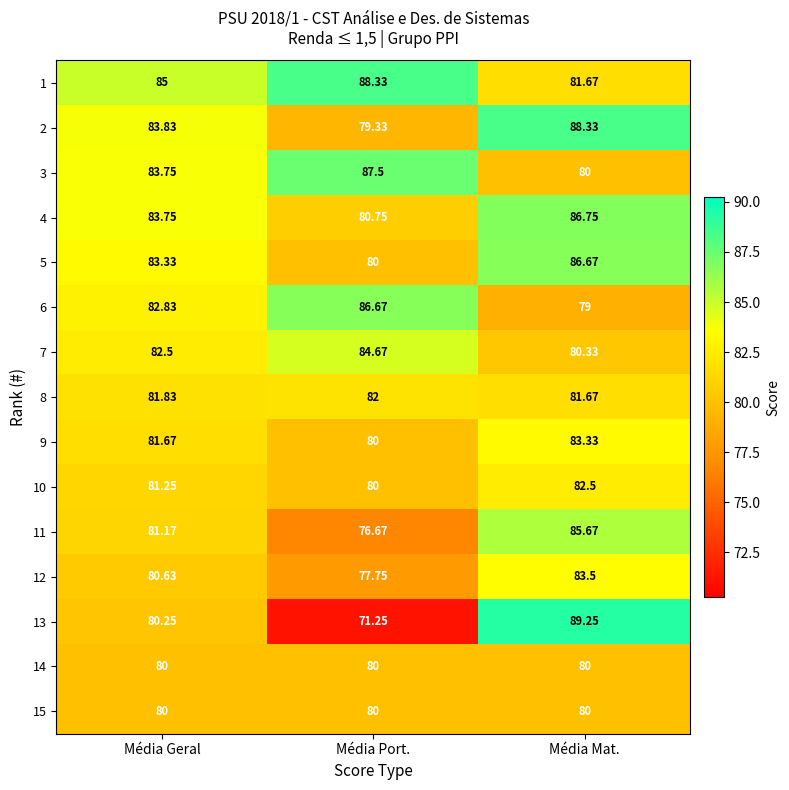

Which label corresponds to the largest value in the chart?

Média Mat.